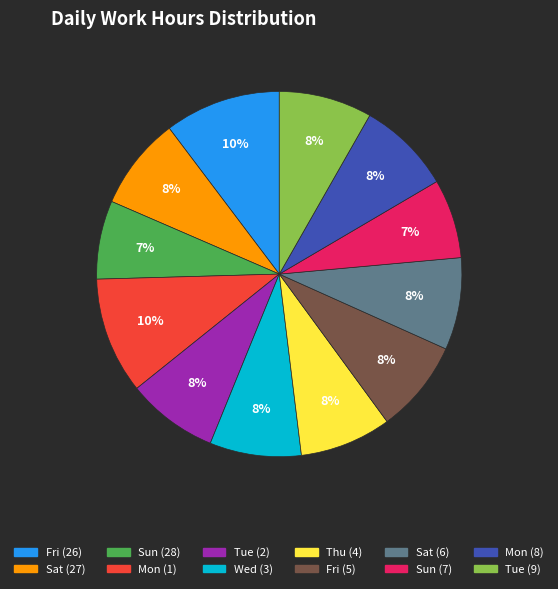

Is the sum of Fri (5) and Tue (9) greater than half?

No